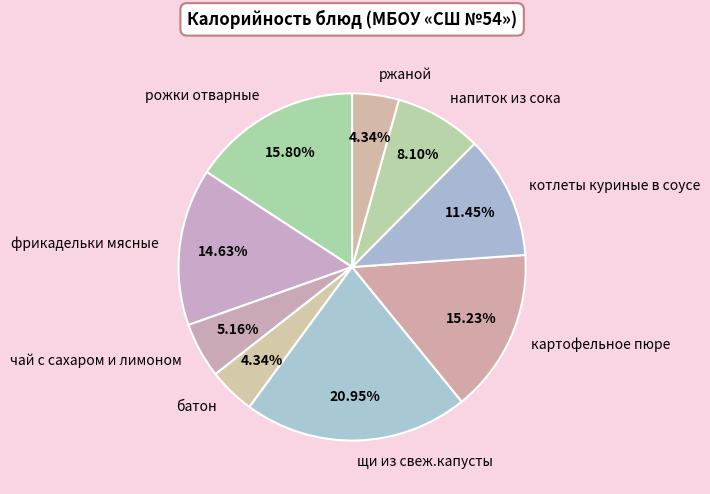

Between котлеты куриные в соусе and батон, which is larger?

котлеты куриные в соусе